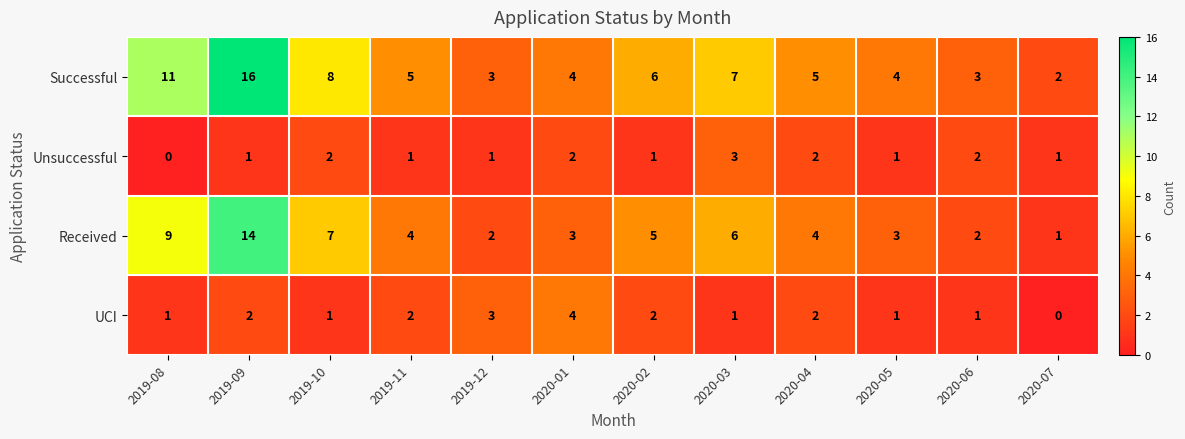

Rank the series by their maximum value, from highest to lowest.

Successful, Received, UCI, Unsuccessful